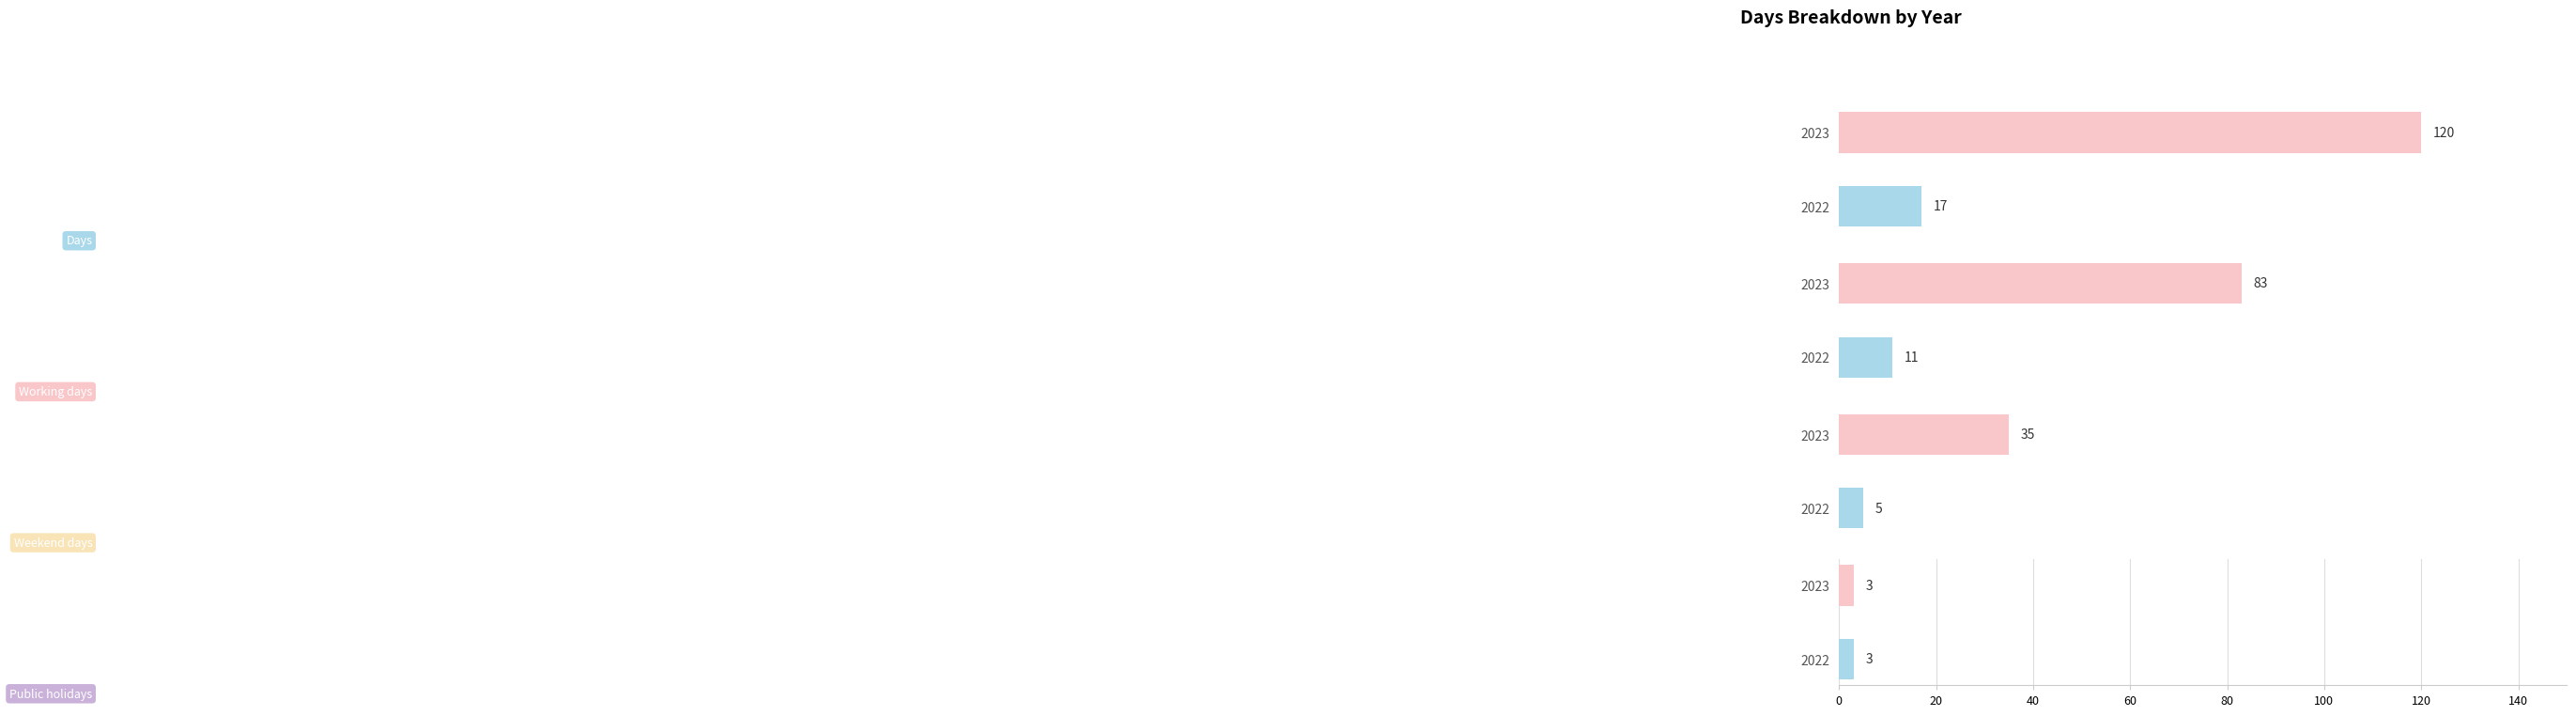

Between 2023 and 2022, which is larger?

2023